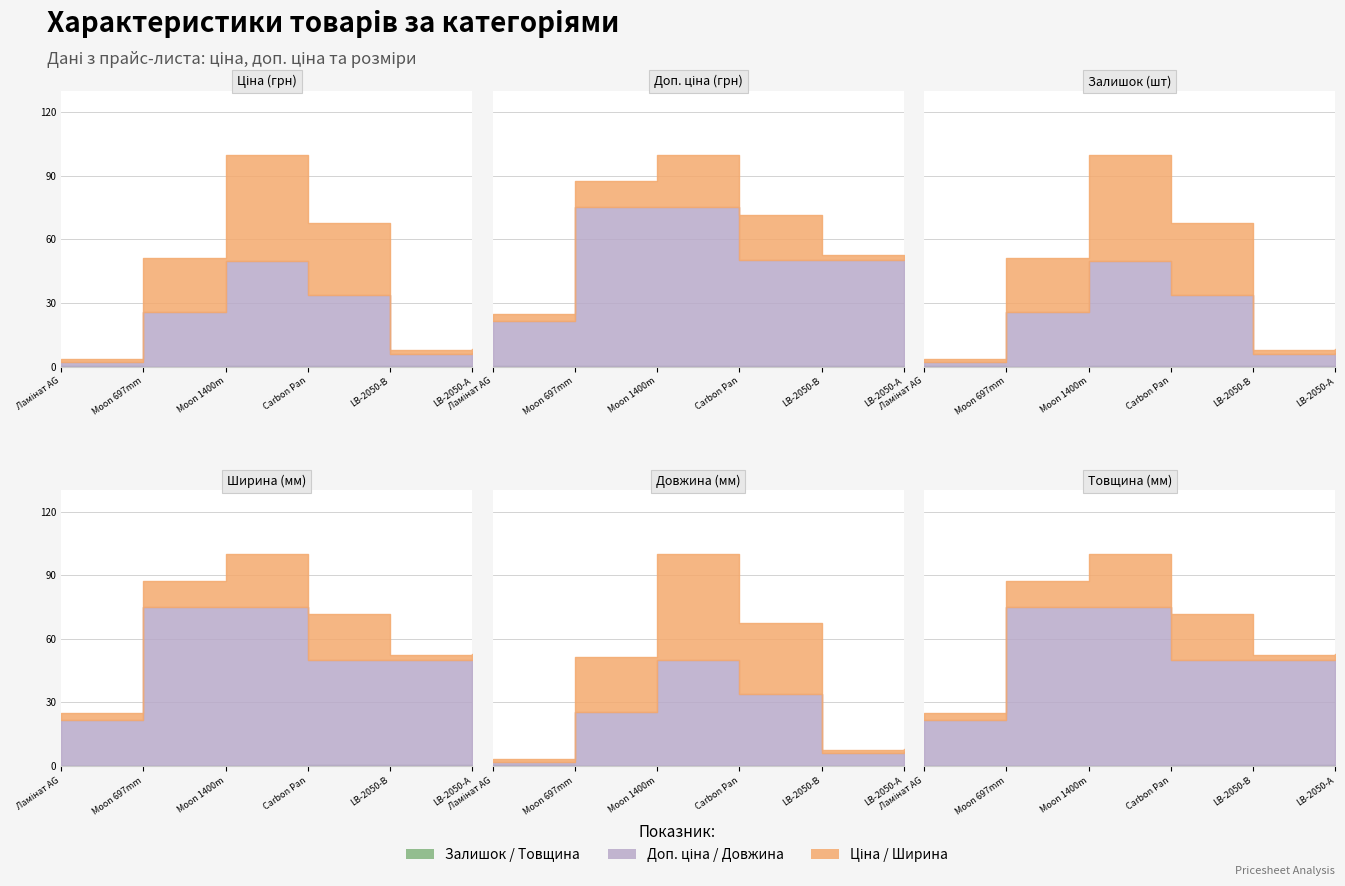

What is the difference between the highest and lowest values at LB-2050-В?

50.2